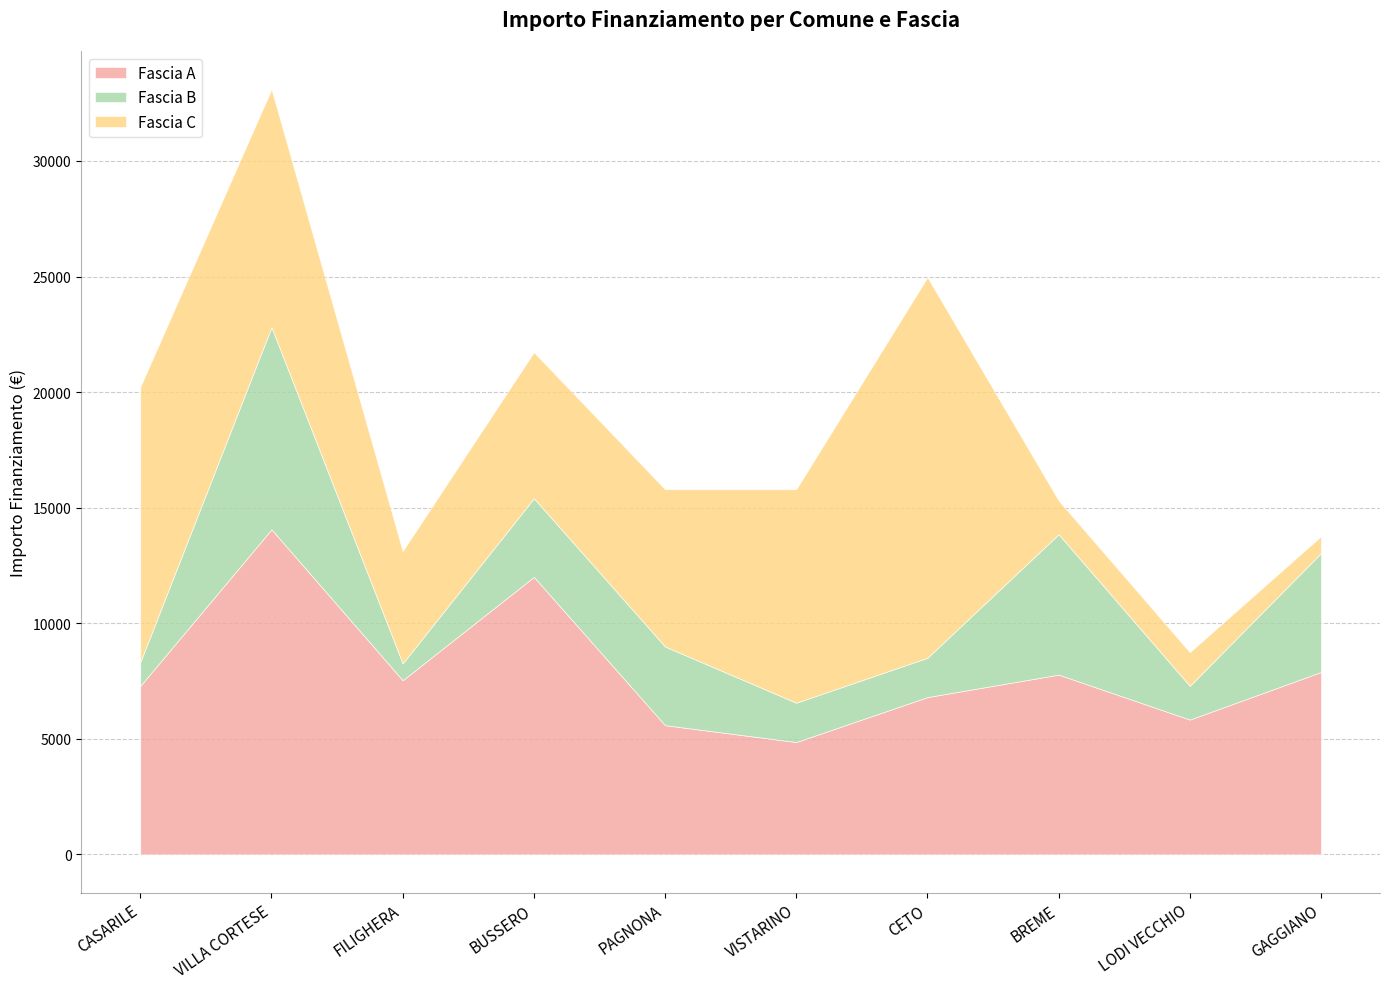

At which category does the chart reach its minimum across all series?

FILIGHERA